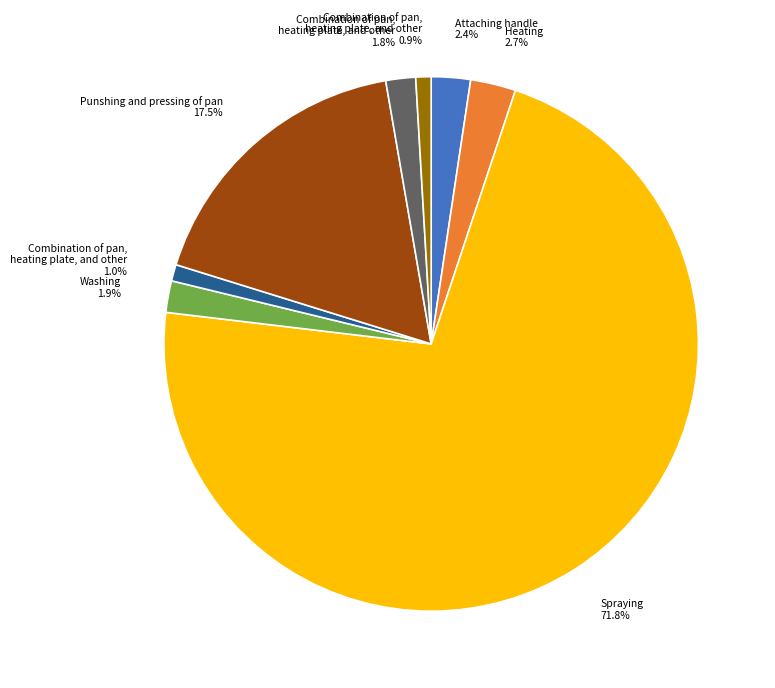

Is there a majority slice in this chart?

Yes